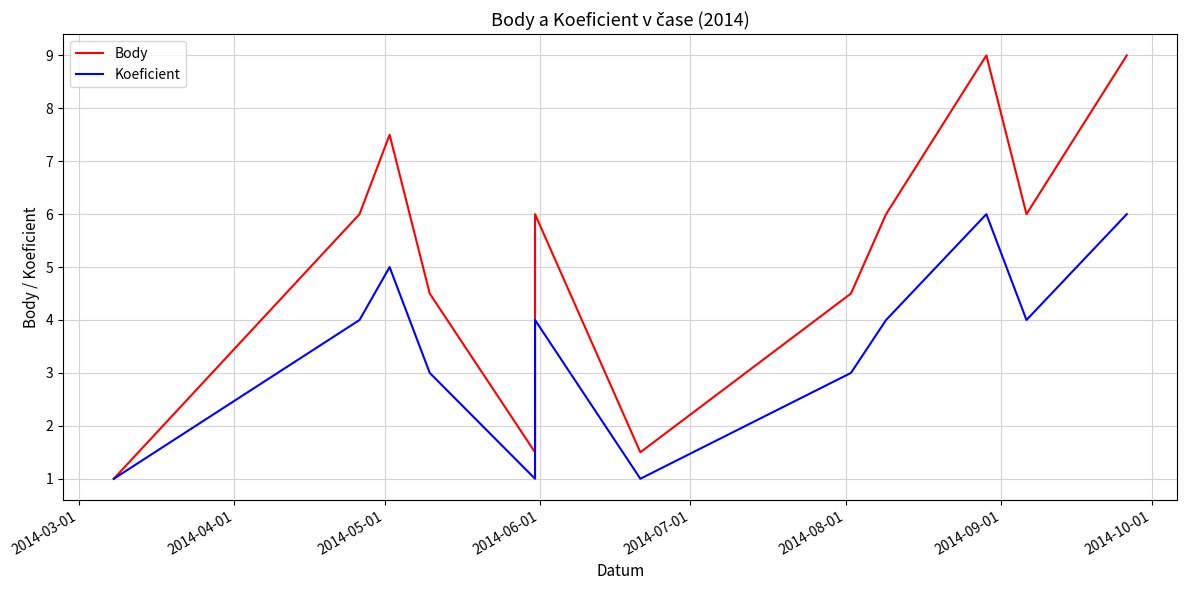

What is the lowest value of the Koeficient series?

1.0